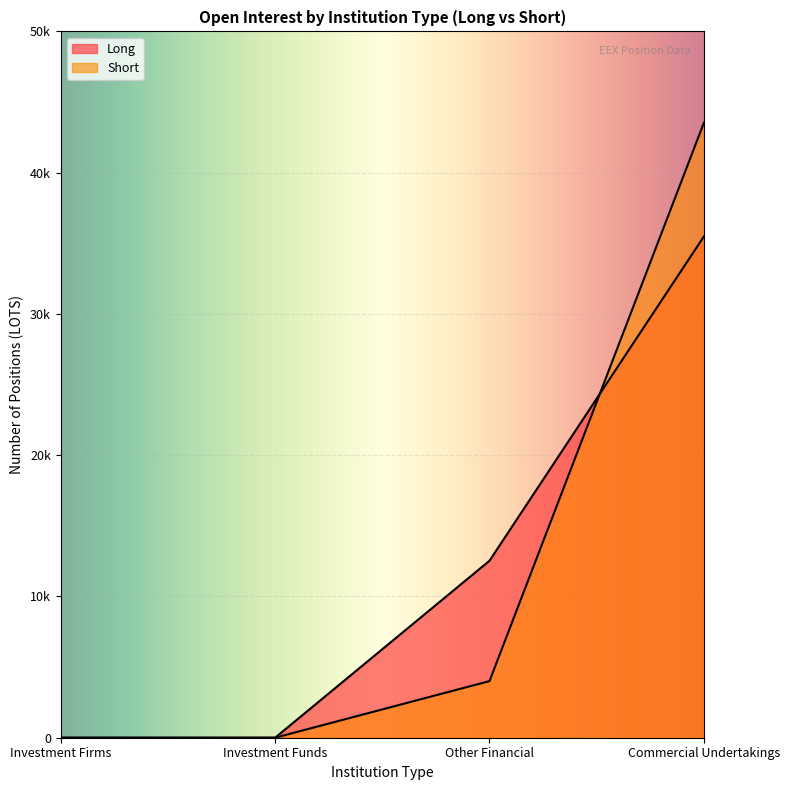

What is the sum of all Long values?

48009.5